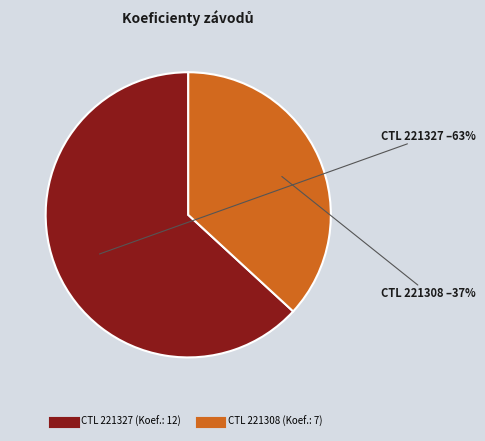

To the nearest percent, what is the difference between the largest and smallest slice percentages?

26%